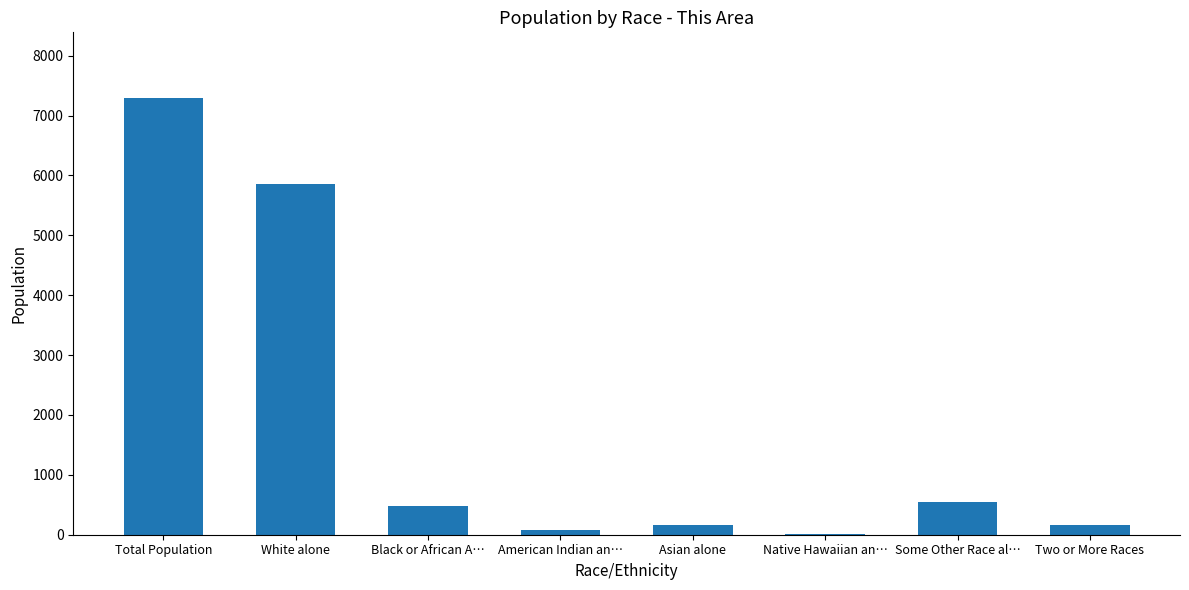

Where is the data nearest to the value 3652?

White alone